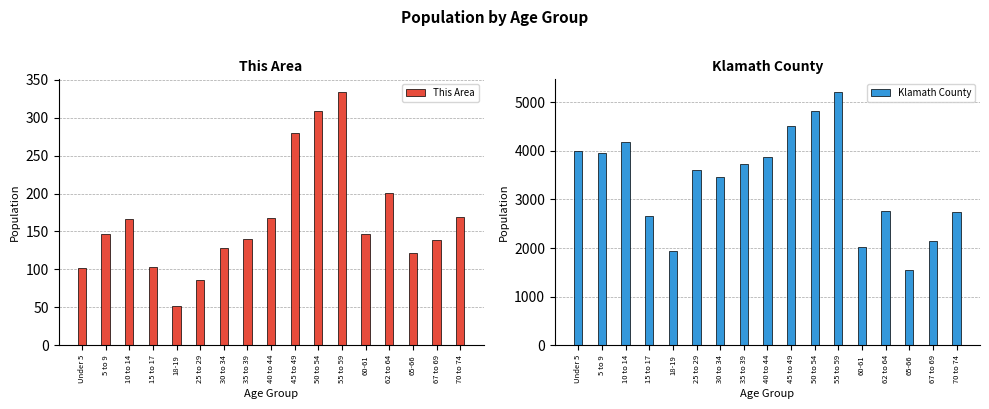

List the series in order of their overall mean, lowest first.

This Area, Klamath County